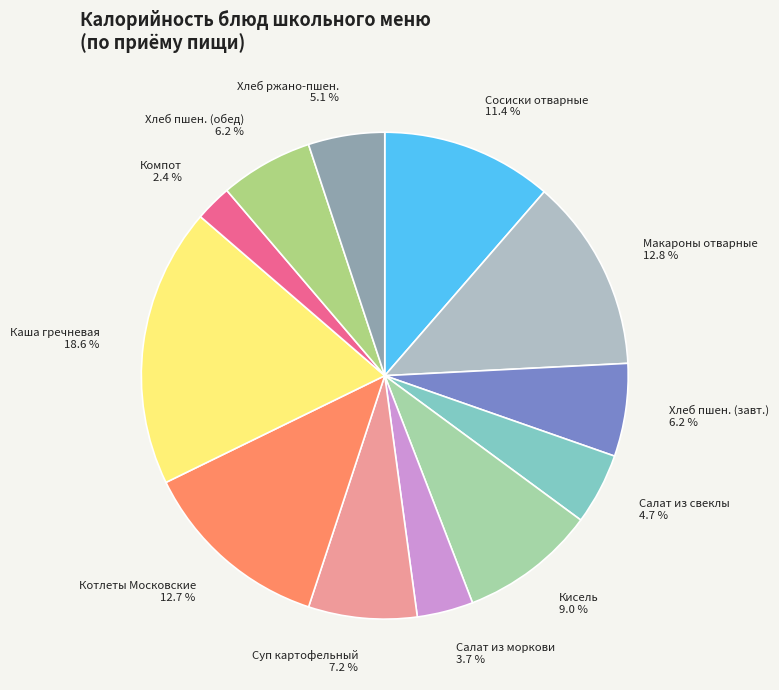

How much of the chart is everything except Салат из свеклы 4.7 %?

95.3%